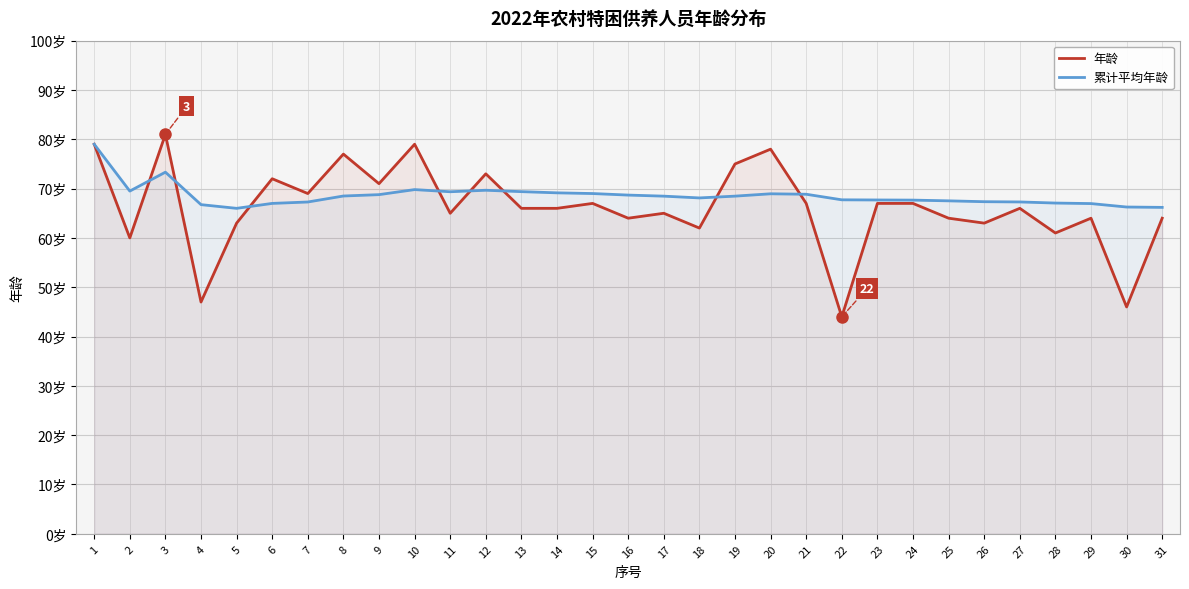

True or false: 年龄 has a value of 79.0 at 10.

True